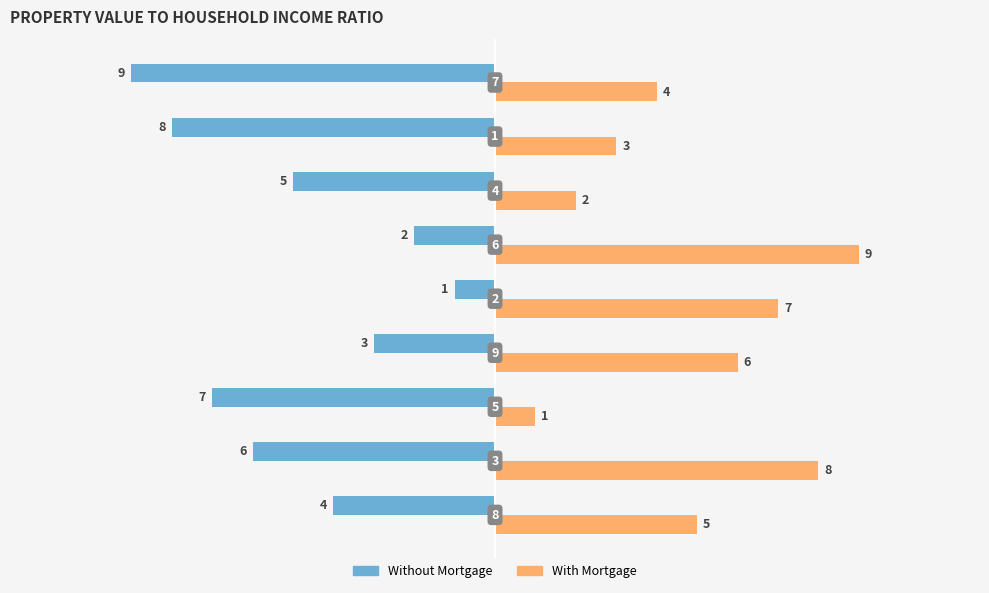

What are all the series names shown in the legend?

Without Mortgage, With Mortgage